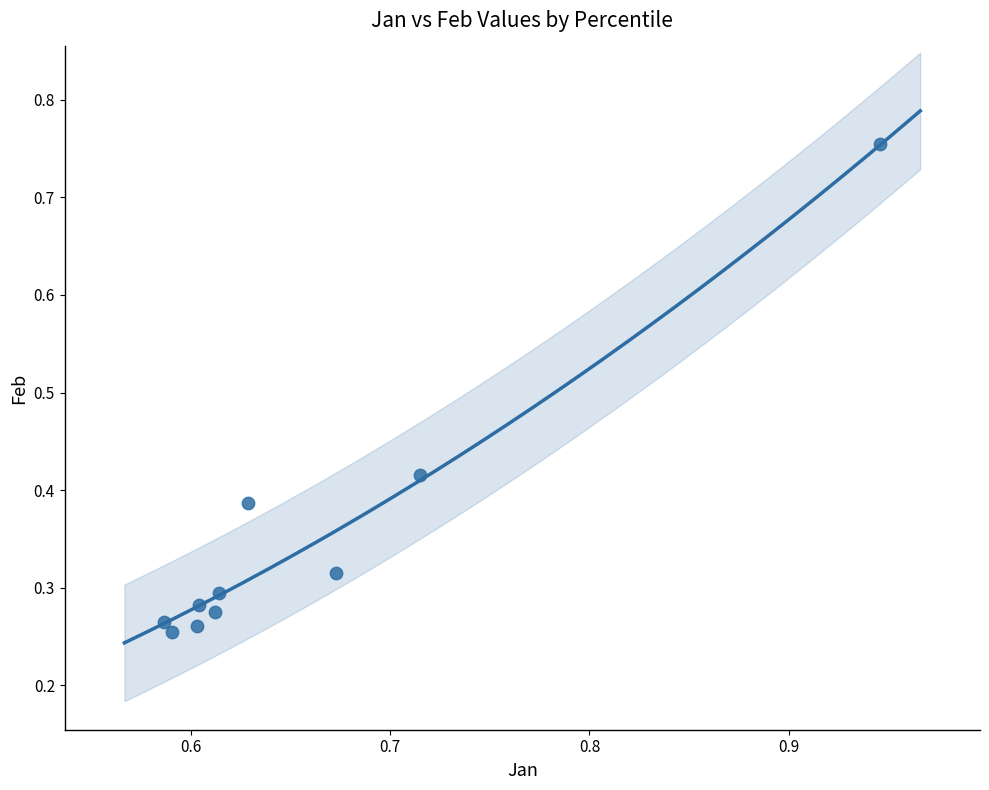

What is the range of Y values (max minus min)?

0.5